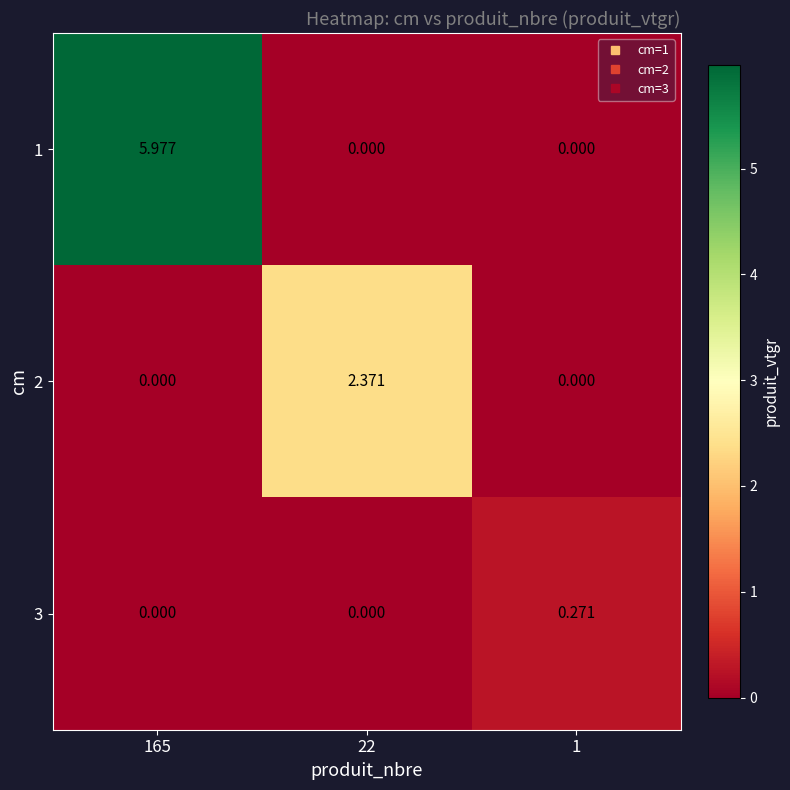

Is the value of 2 at 1 greater than the value of 3 at 1?

No